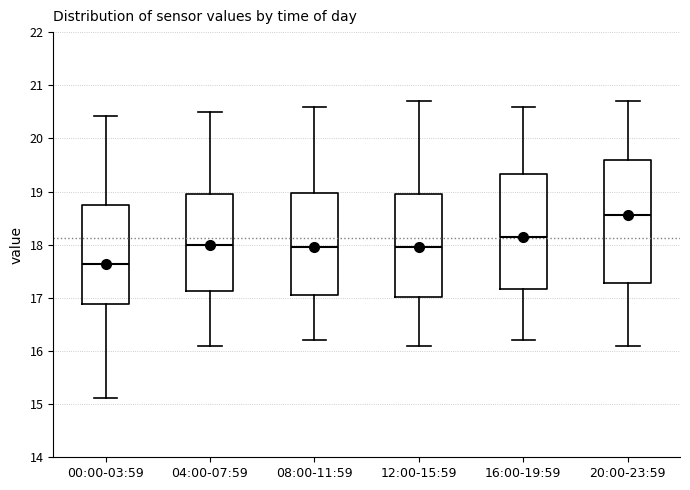

Reading left to right, read every box against the y-axis: the position of its median line, the range the box covers, and the ends of its whiskers. The values are not printed on the chart, so give them approximately, as read against the axis.

00:00-03:59: median 17.6, box 16.9 to 18.8, whiskers 15.1 to 20.4
04:00-07:59: median 18.0, box 17.1 to 19.0, whiskers 16.1 to 20.5
08:00-11:59: median 18.0, box 17.1 to 19.0, whiskers 16.2 to 20.6
12:00-15:59: median 18.0, box 17.0 to 19.0, whiskers 16.1 to 20.7
16:00-19:59: median 18.2, box 17.2 to 19.3, whiskers 16.2 to 20.6
20:00-23:59: median 18.6, box 17.3 to 19.6, whiskers 16.1 to 20.7